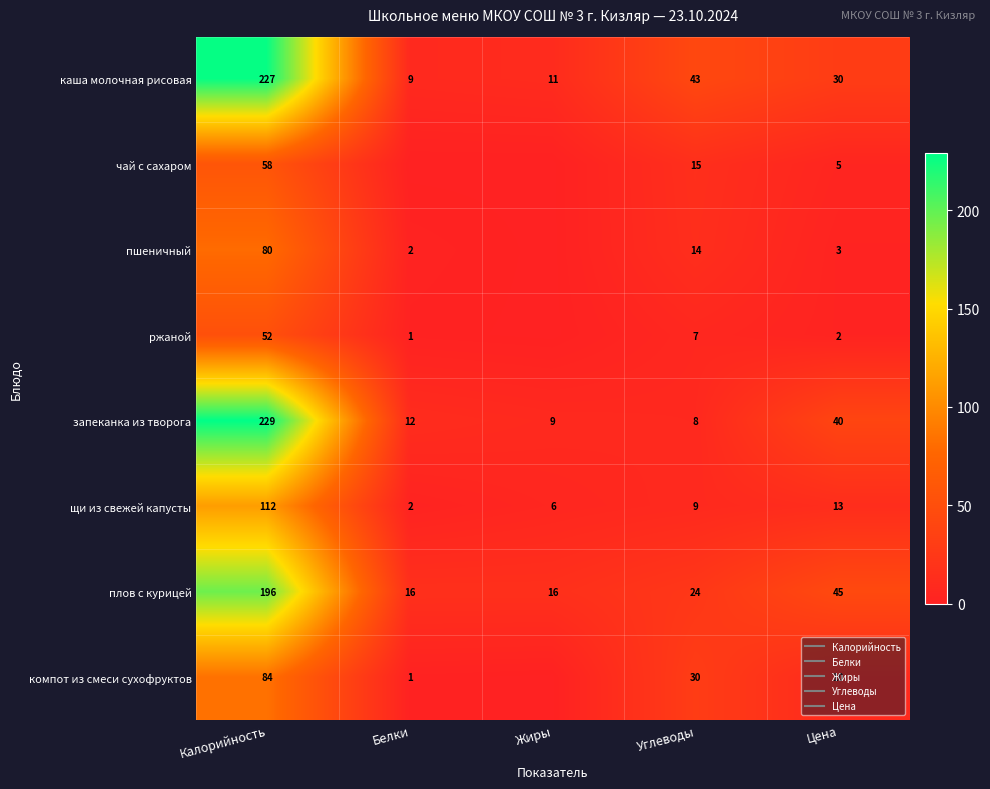

The value of компот из смеси сухофруктов at Углеводы is 40.2. True or false?

False